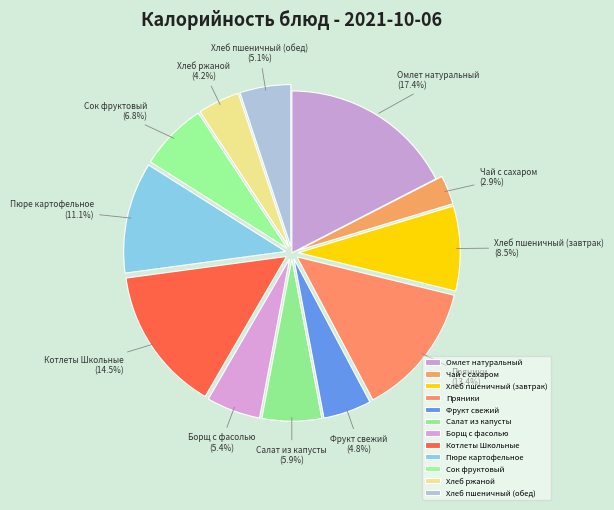

To the nearest percent, what is the difference between the largest and smallest slice percentages?

15%